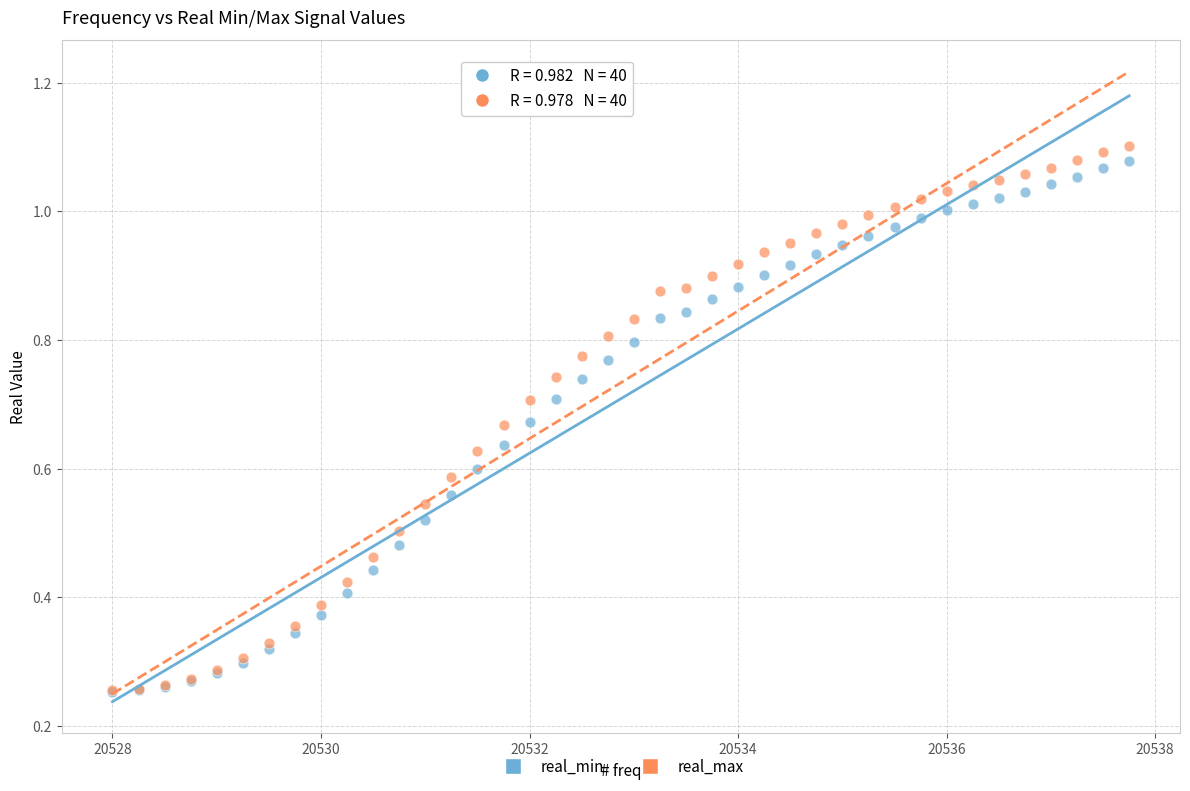

What are all the series names shown in the legend?

real_min, real_max